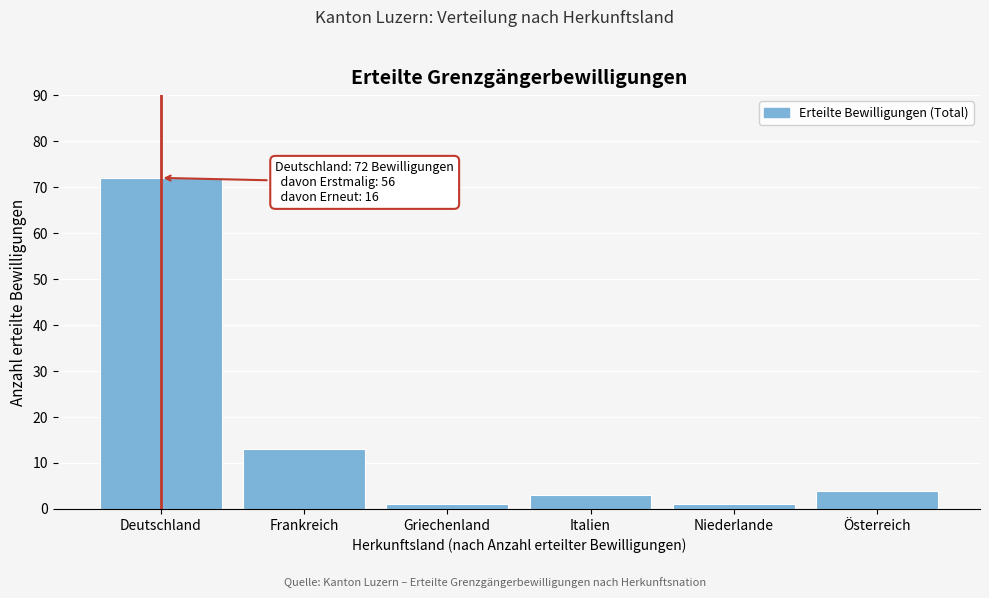

Reading left to right, list all the values displayed in this chart.

72	13	1	3	1	4